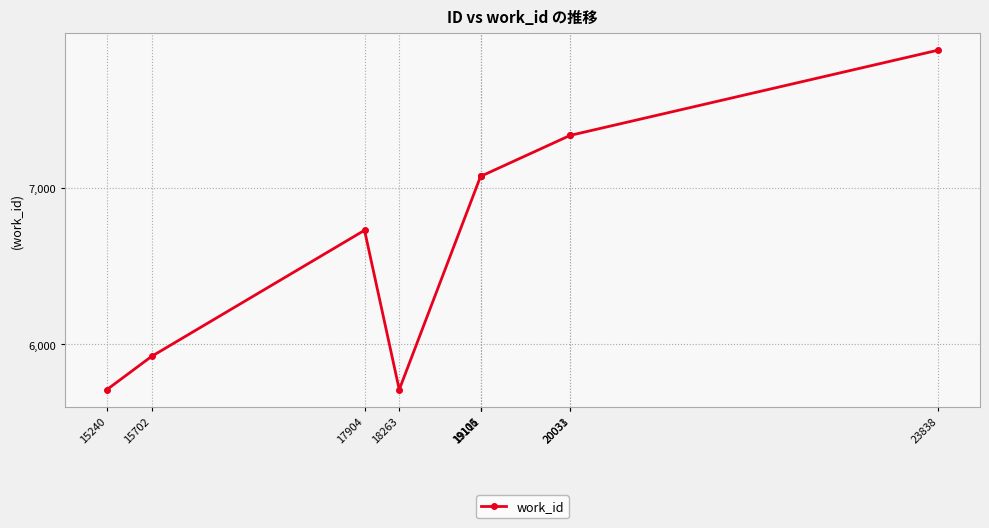

True or false: the data has more than 0 interior local peaks.

True